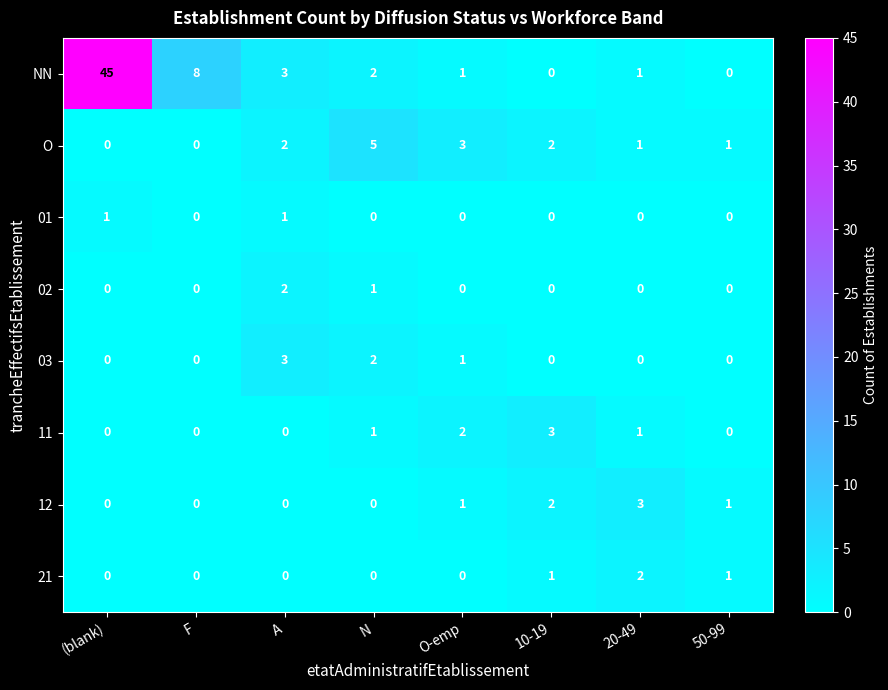

What is the difference between the maximum and minimum values in the O series?

5